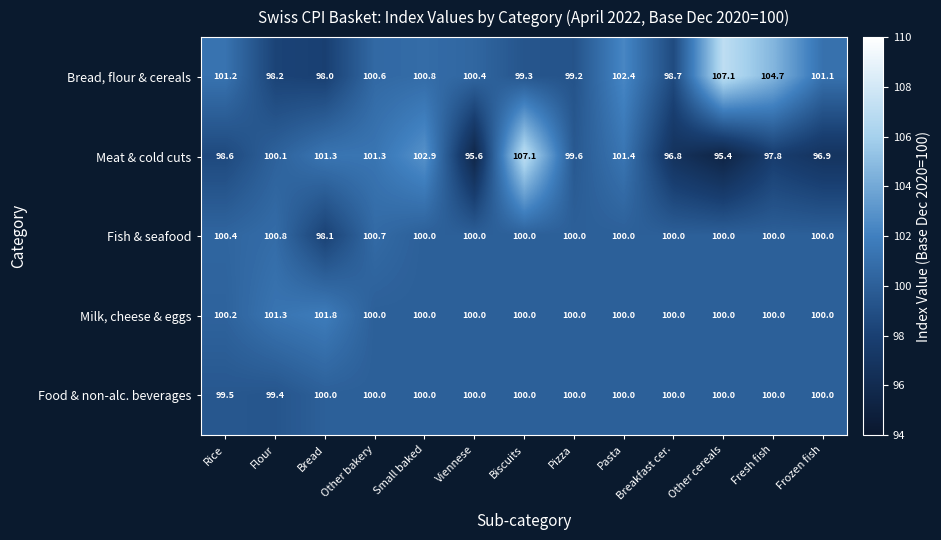

What is the difference between the second highest and second lowest values in the Milk, cheese & eggs series?

1.3